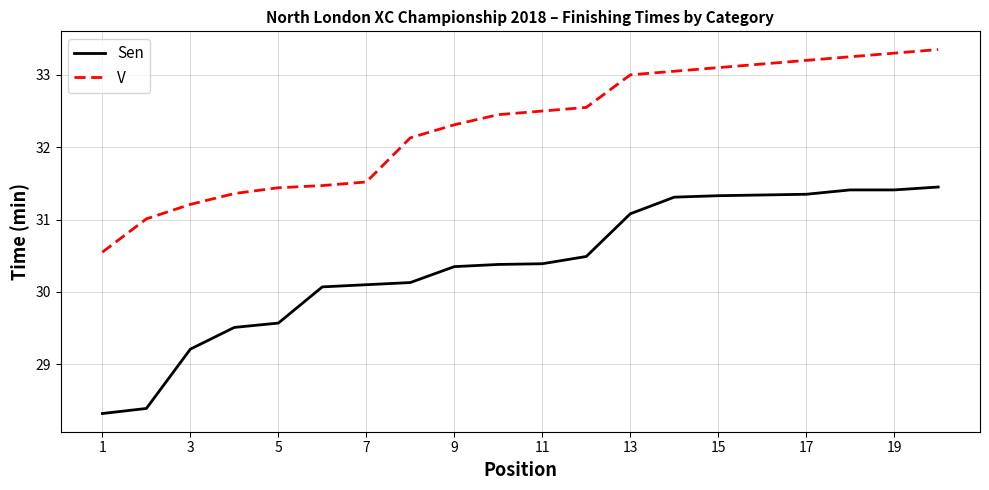

What is the maximum value for V?

33.4